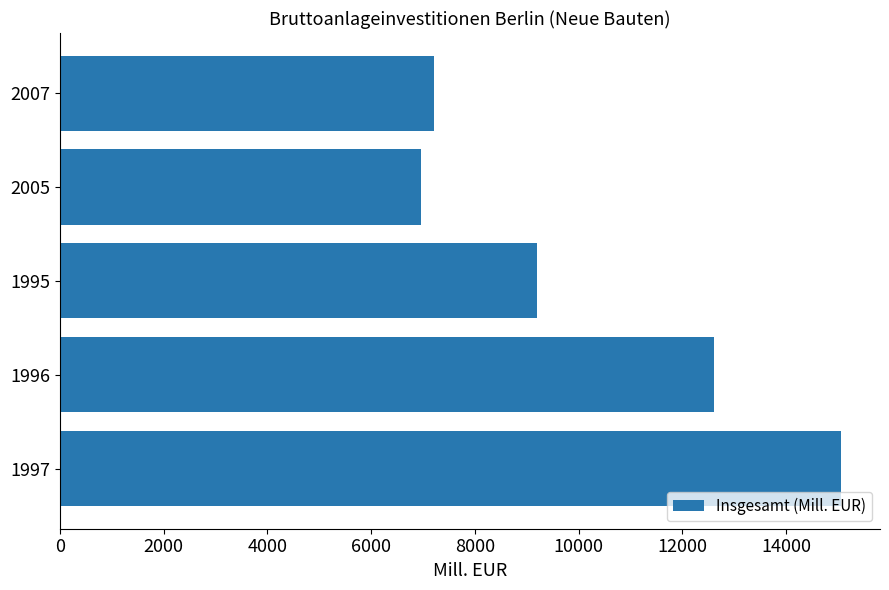

What is the average value?

10206.5